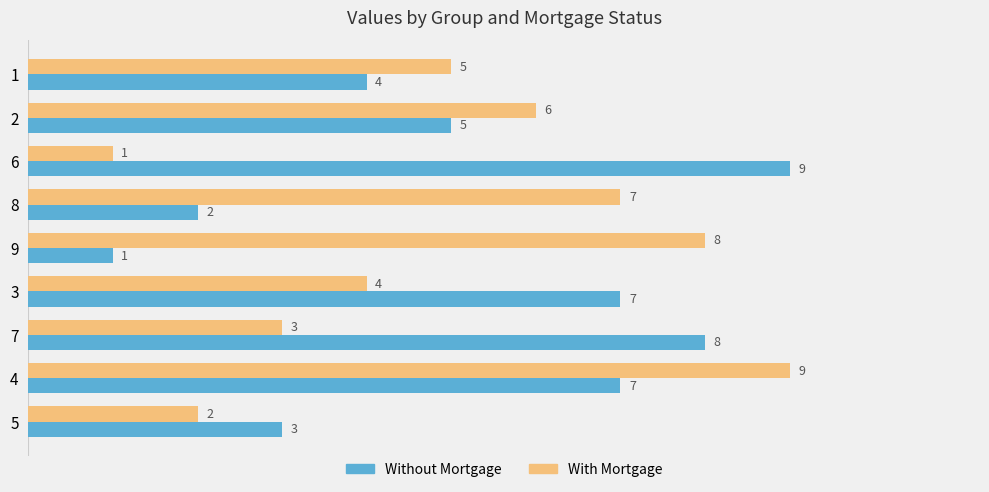

At 3, list the series in order from smallest to largest.

With Mortgage, Without Mortgage